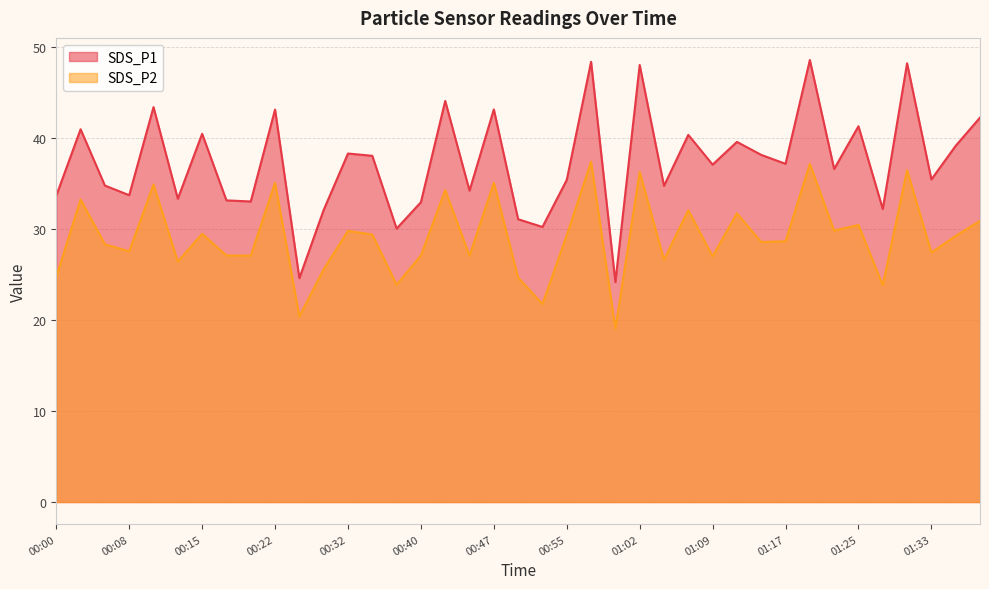

Between 00:45 and 00:52, which series saw the biggest shift?

SDS_P2